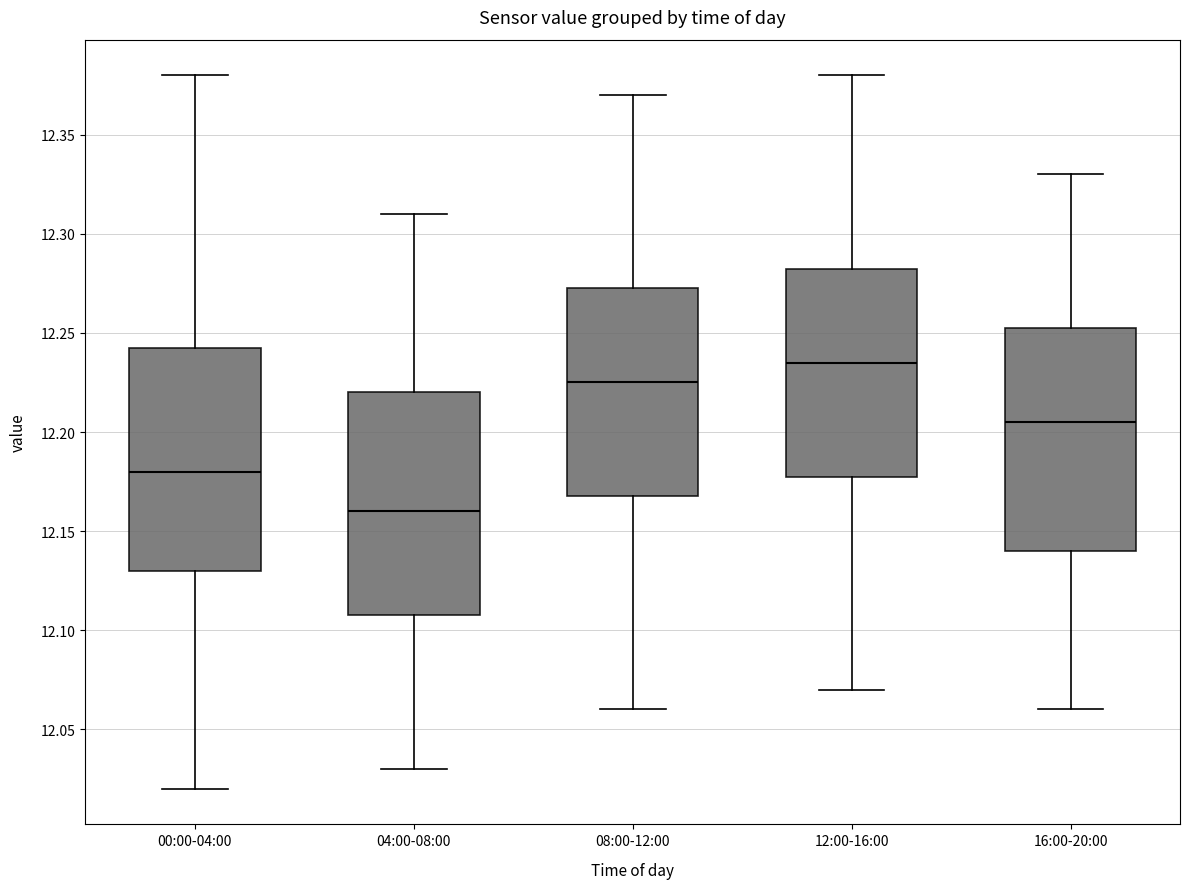

Which box's median line is the lowest?

04:00-08:00